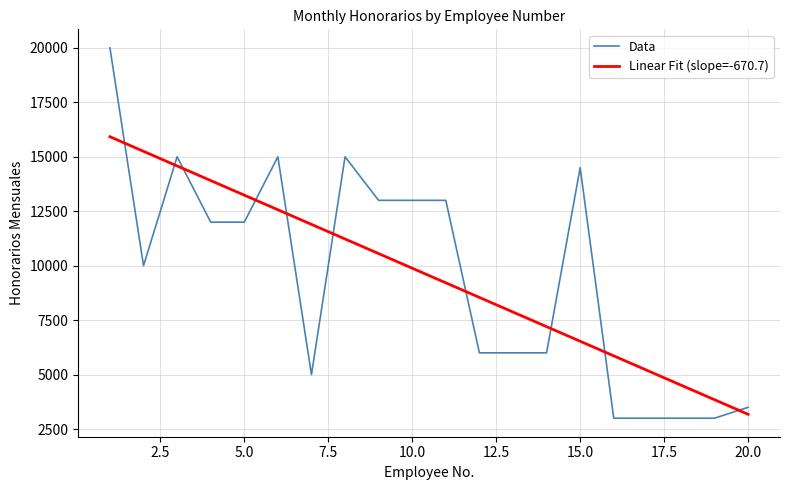

Reading left to right, extract all data points from this chart.

Data: 20000.0	10000.0	15000.0	12000.0	12000.0	15000.0	5000.0	15000.0	13000.0	13000.0	13000.0	6000.0	6000.0	6000.0	14500.0	3000.0	3000.0	3000.0	3000.0	3500.0
Linear Fit (slope=-670.7): 15921.4	15250.8	14580.1	13909.4	13238.7	12568.0	11897.4	11226.7	10556.0	9885.3	9214.7	8544.0	7873.3	7202.6	6532.0	5861.3	5190.6	4519.9	3849.2	3178.6